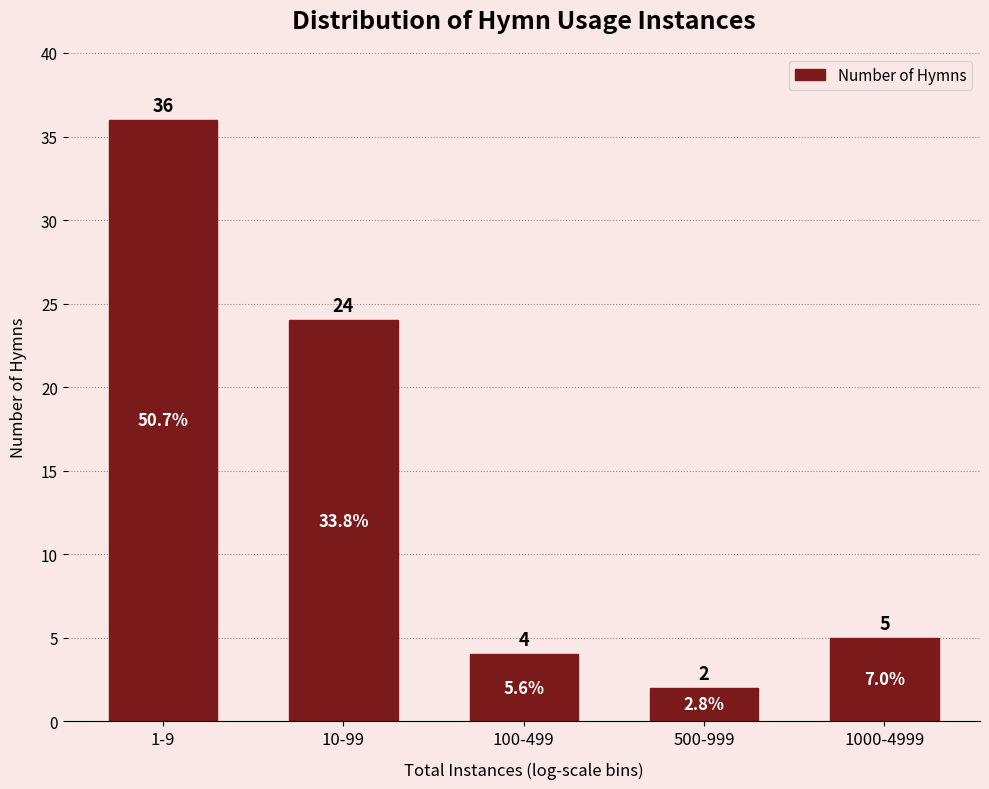

Reading left to right, what are all the values shown in this chart?

36	24	4	2	5